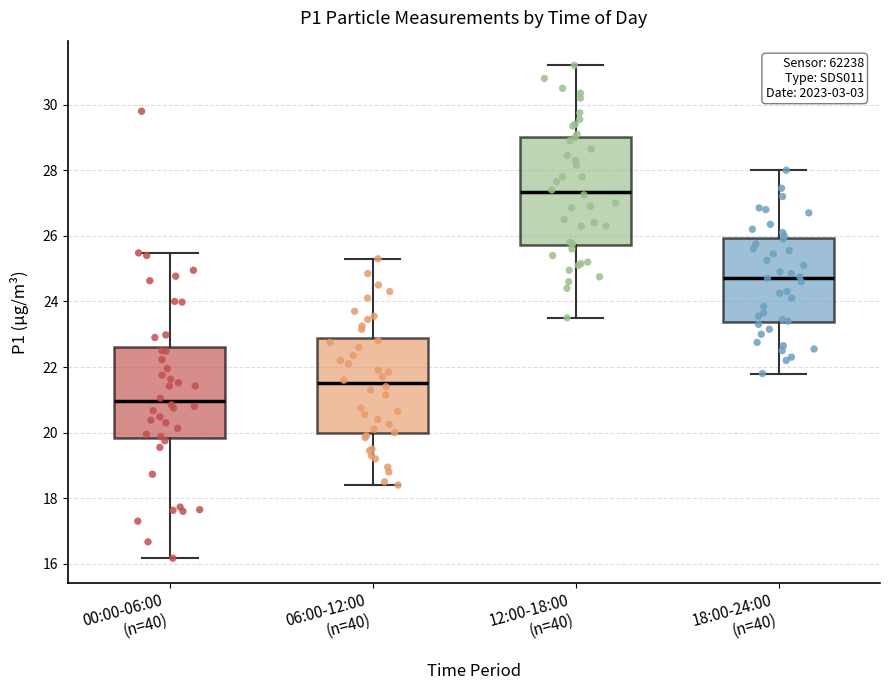

Which box has the lowest median line?

00:00-06:00 (n=40)